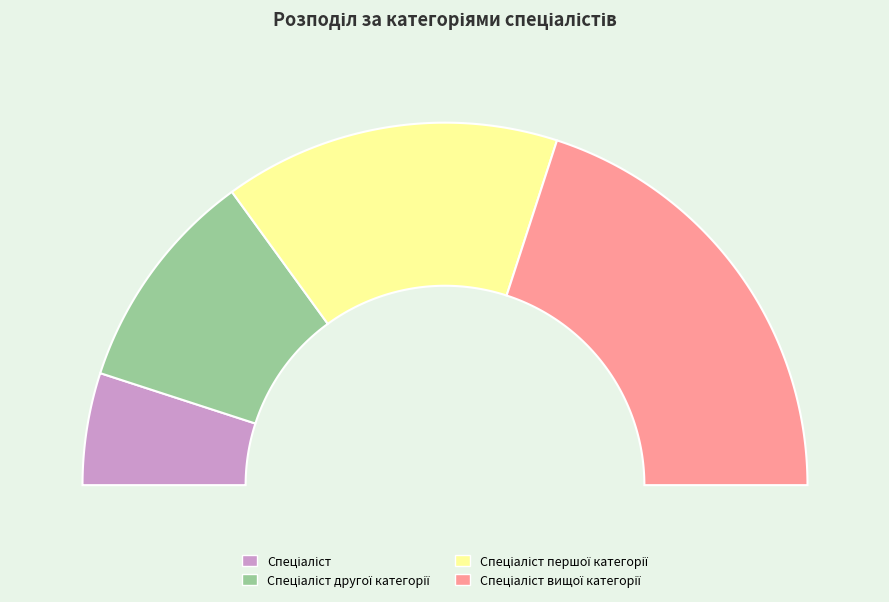

The Спеціаліст другої категорії slice represents 20% of the pie. True or false?

True